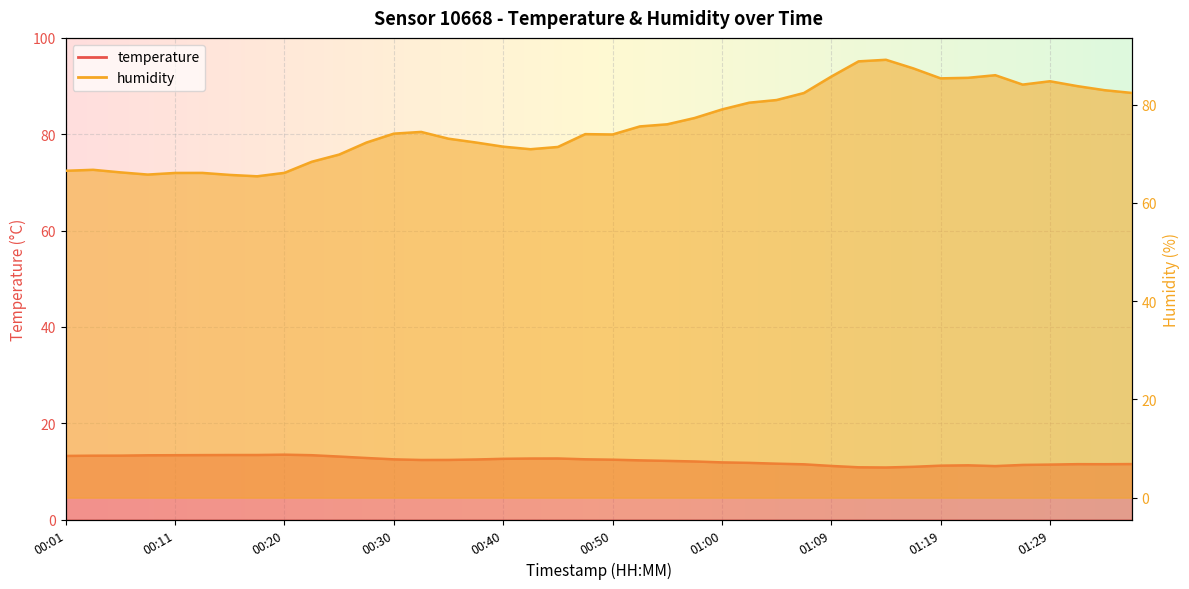

Rank the series by their average value, from lowest to highest.

temperature, humidity